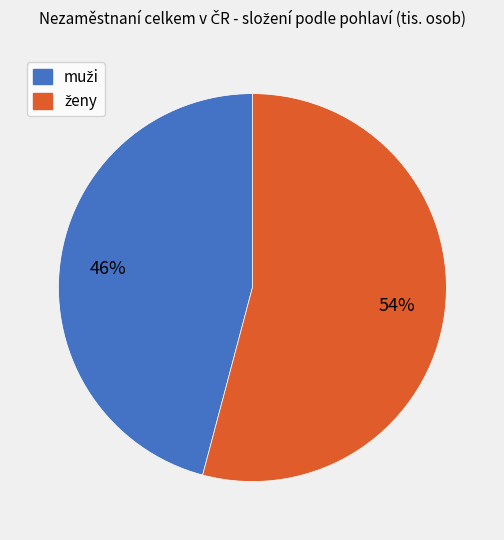

To the nearest percent, what is the average slice percentage?

50%